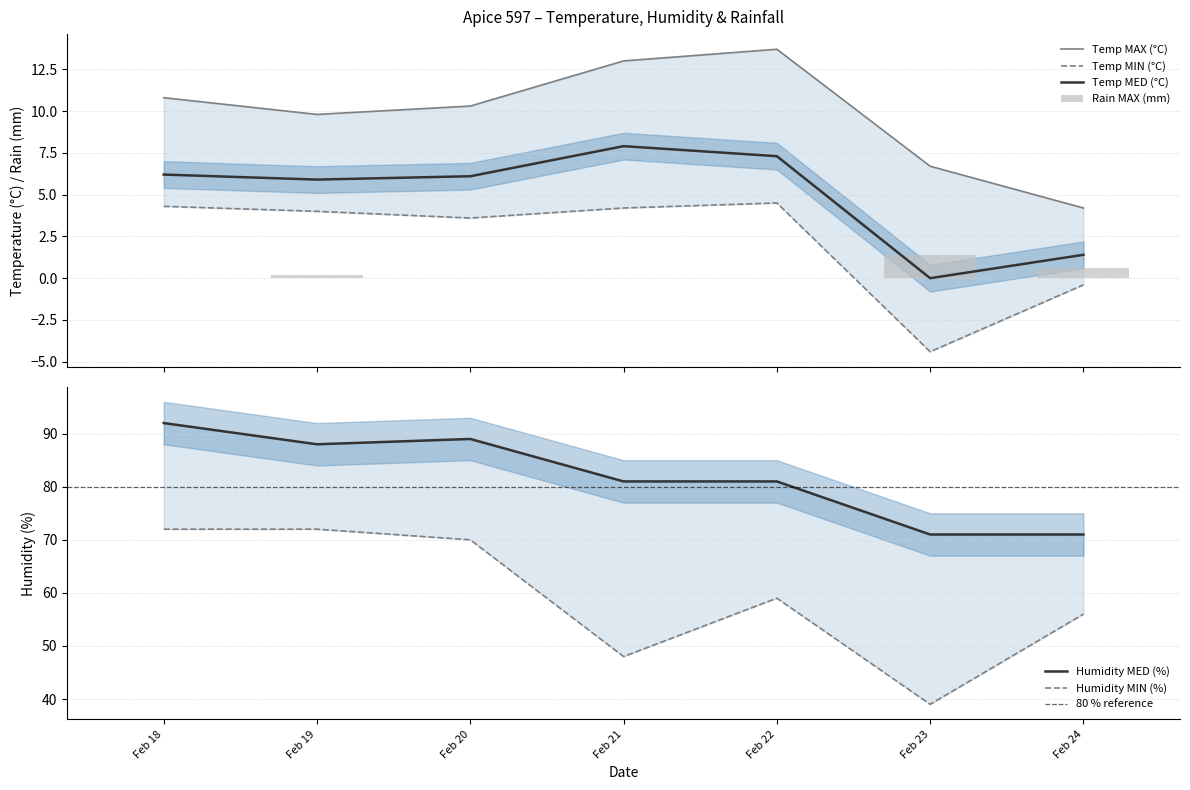

Which has a higher value, 2019-02-23 or 2019-02-22?

2019-02-22